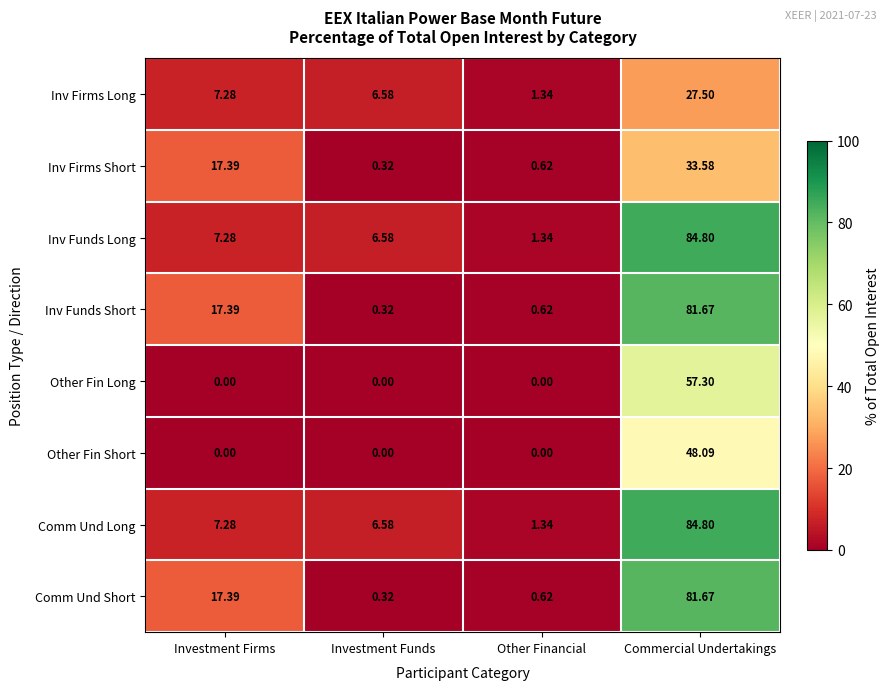

How many series are shown in this chart?

8